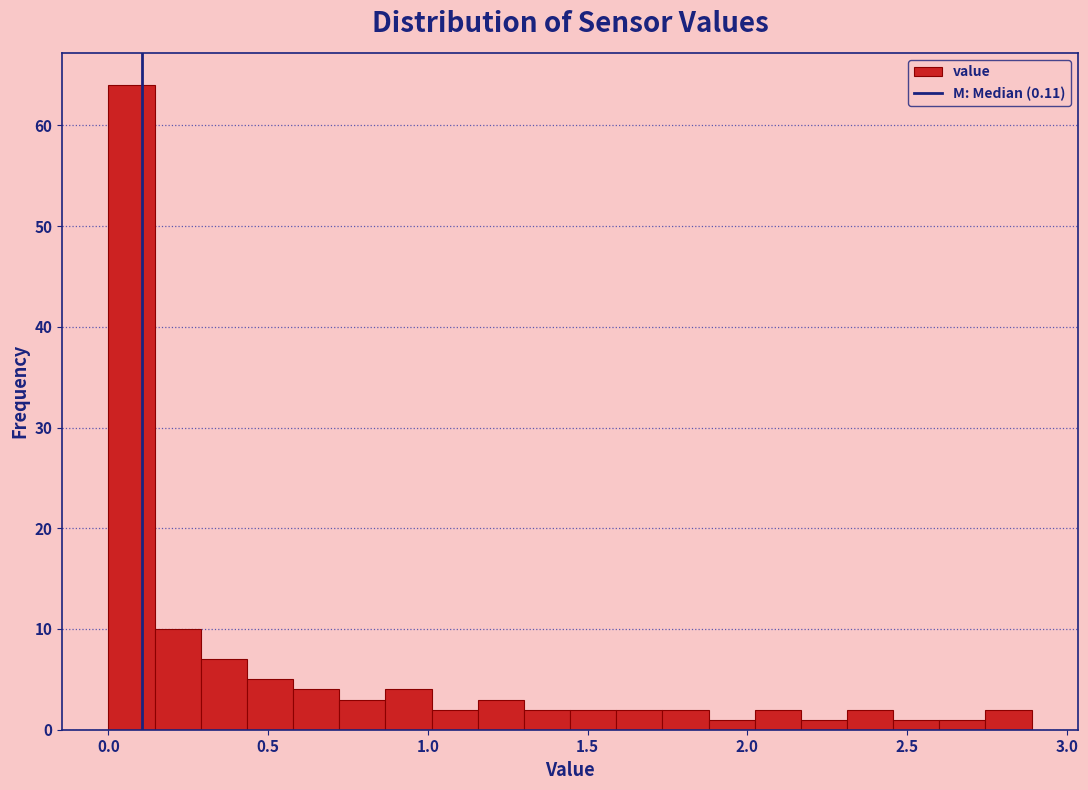

Around what value on the x-axis is the tallest bar? Give the approximate position of its centre, as read against the axis.

0.05